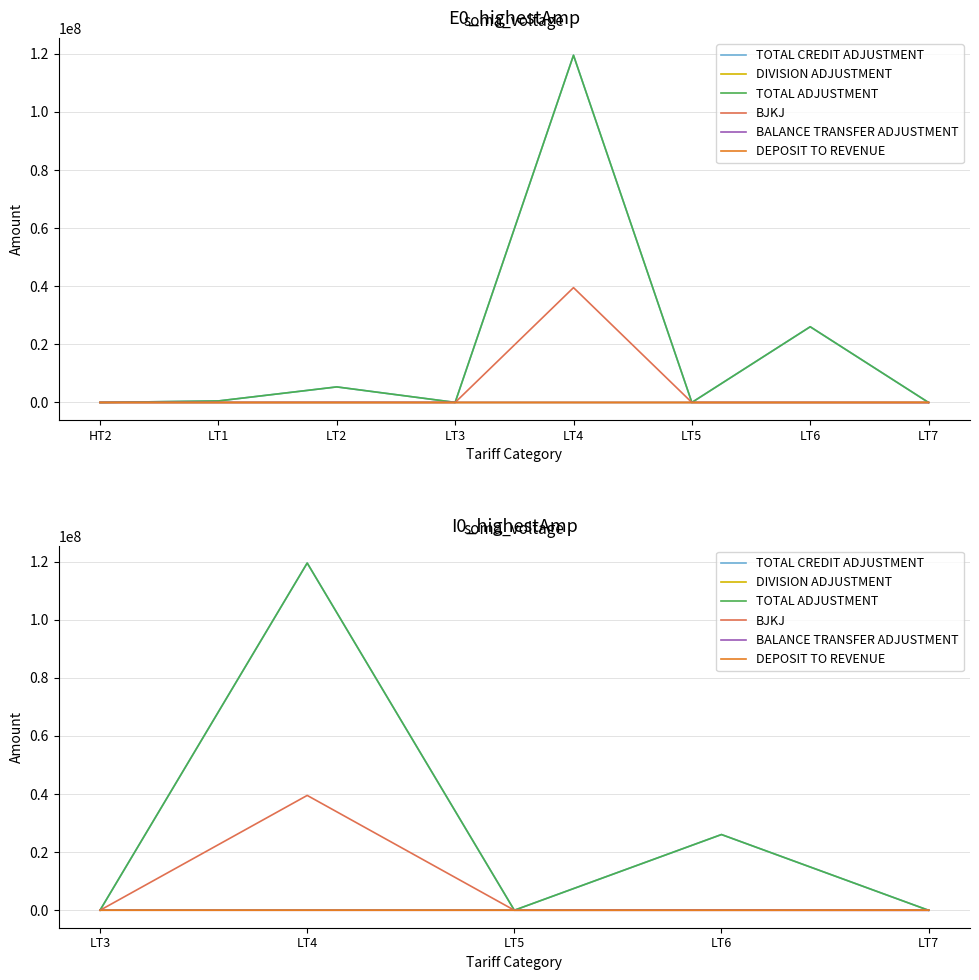

True or false: DIVISION ADJUSTMENT has more than 1 points higher than both neighbors.

False